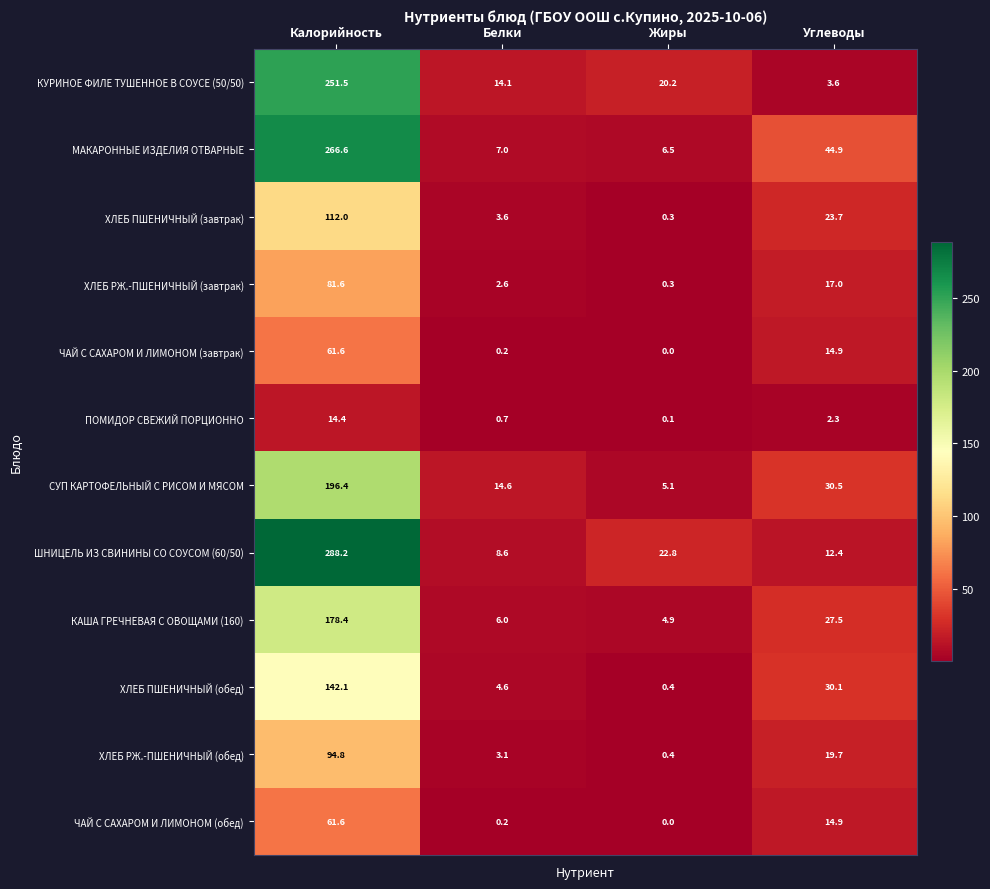

What value does the ХЛЕБ РЖ.-ПШЕНИЧНЫЙ (завтрак) series have at Калорийность?

81.6